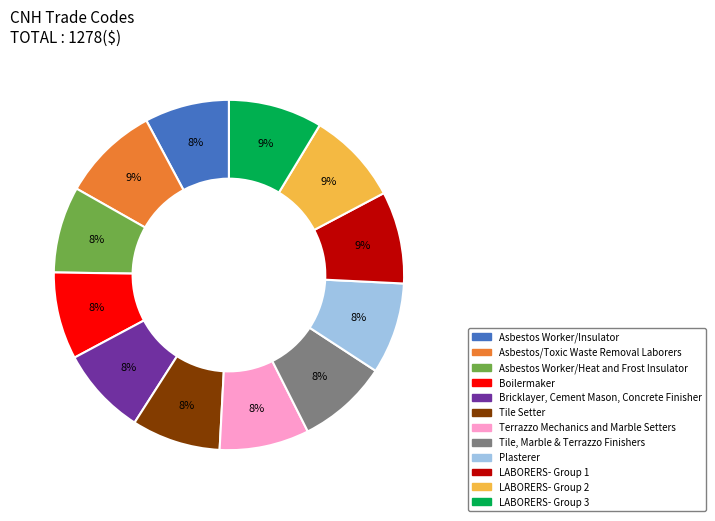

What is the ratio of the value at Bricklayer, Cement Mason, Concrete Finisher to the value at Asbestos Worker/Insulator?

1.0